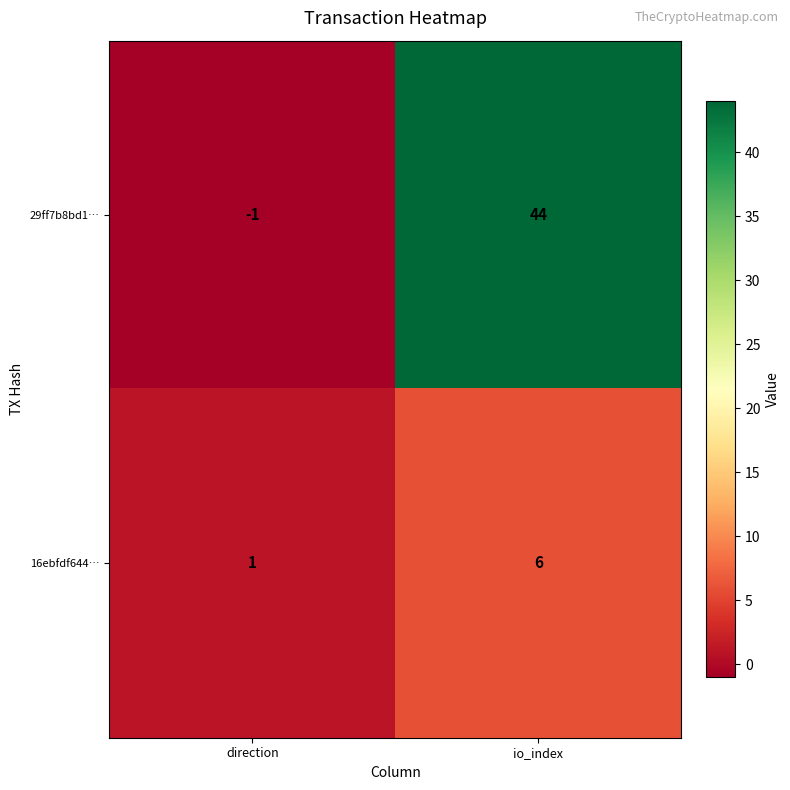

What is the difference between the maximum and minimum values in the 16ebfdf644… series?

5